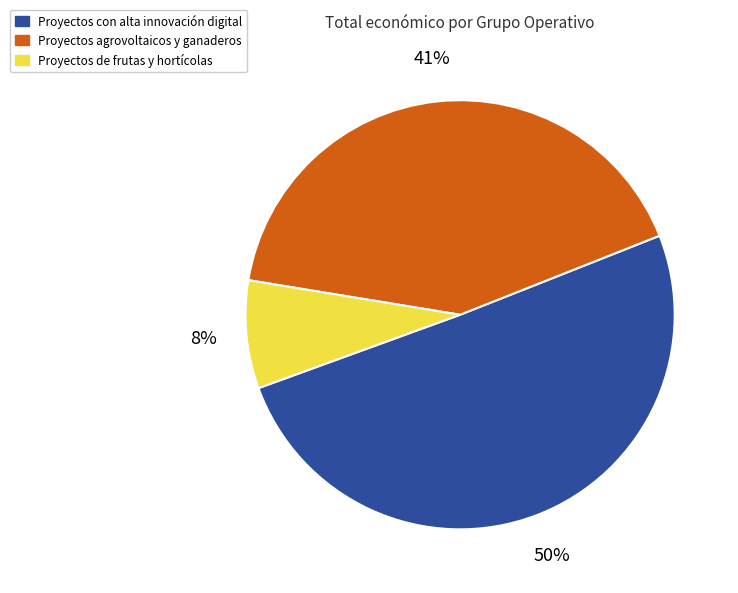

Does any single category account for the majority?

Yes